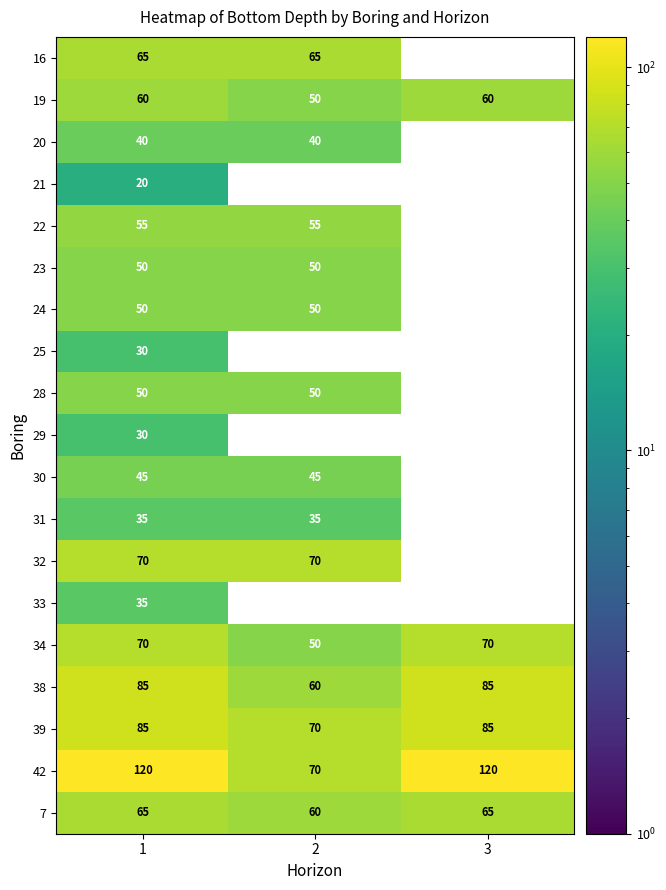

What is the total value across all series at 1?

1060